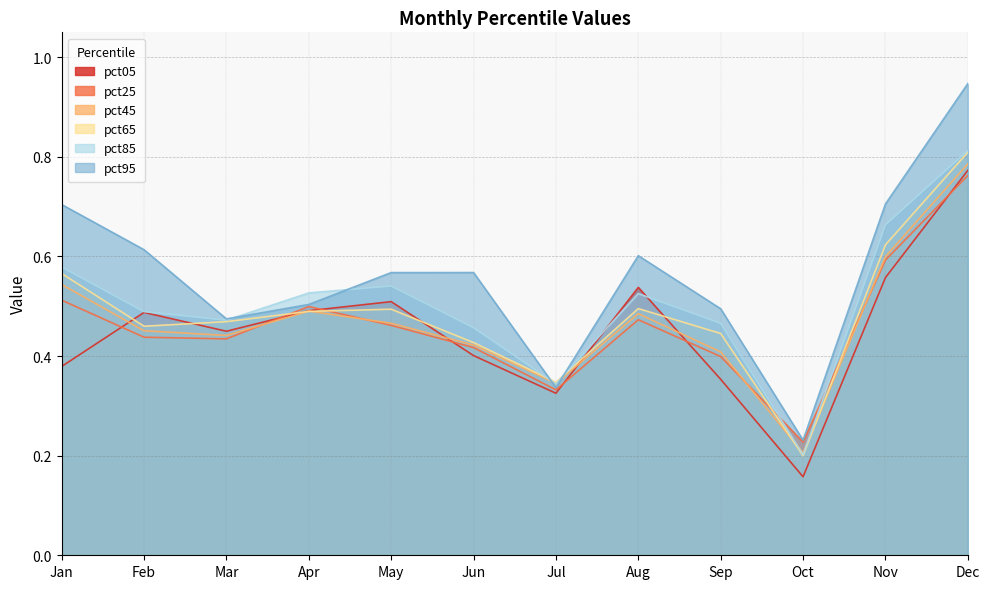

Is it true that pct65 equals 0.5 at Mar?

True